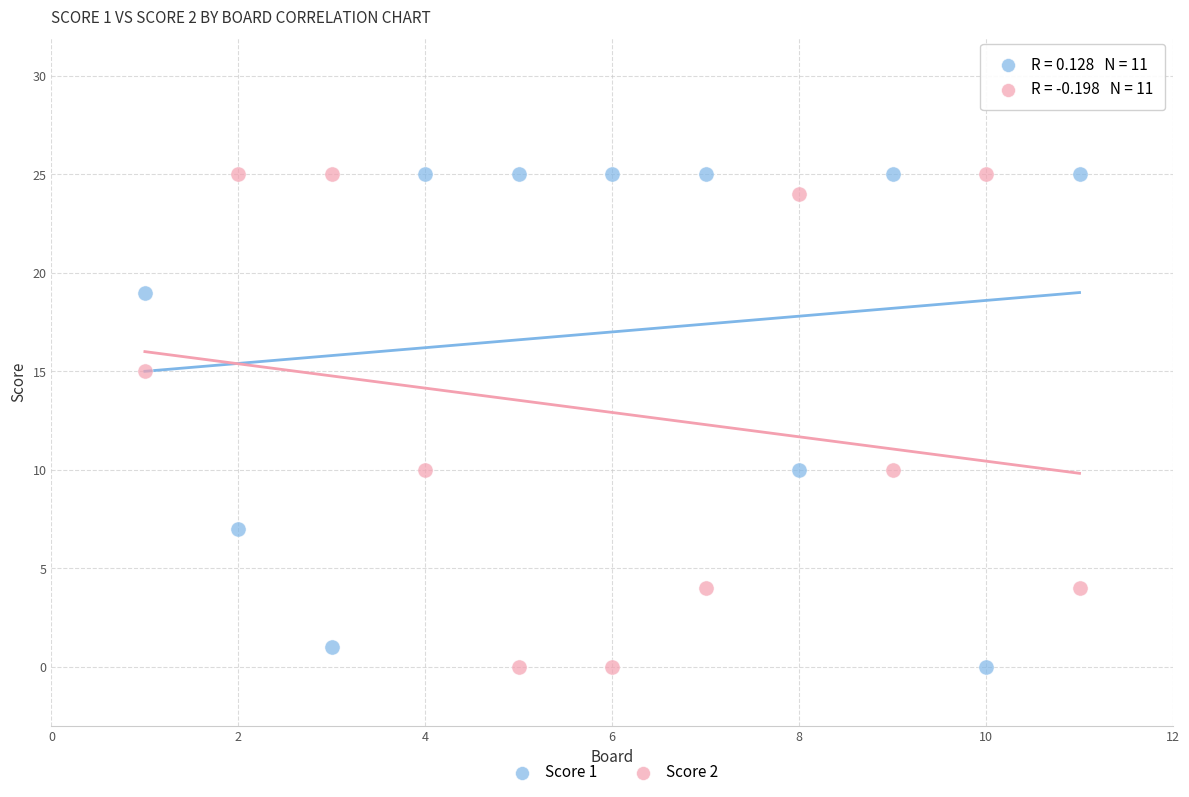

What is the X range (max minus min) for the scatter plot?

10